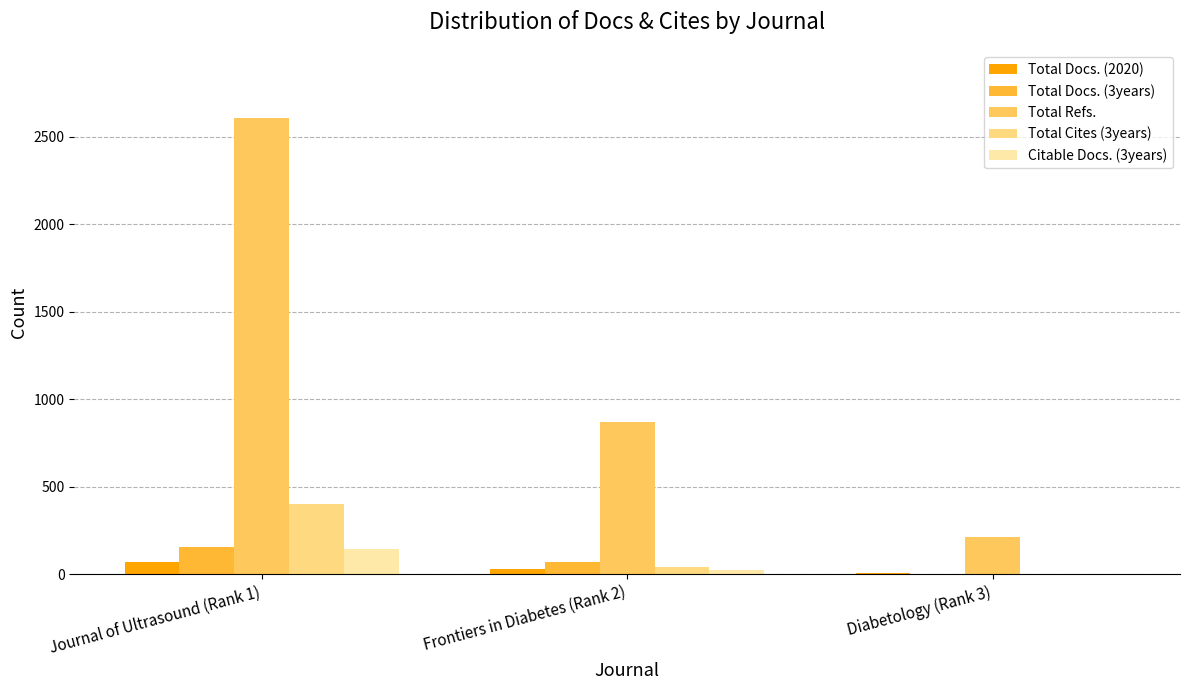

How many groups of bars are there?

3